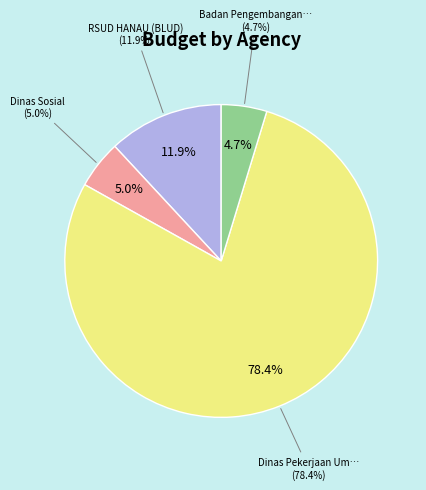

The Dinas Pekerjaan Umum dan Penataan Ruang slice represents 28% of the pie. True or false?

False